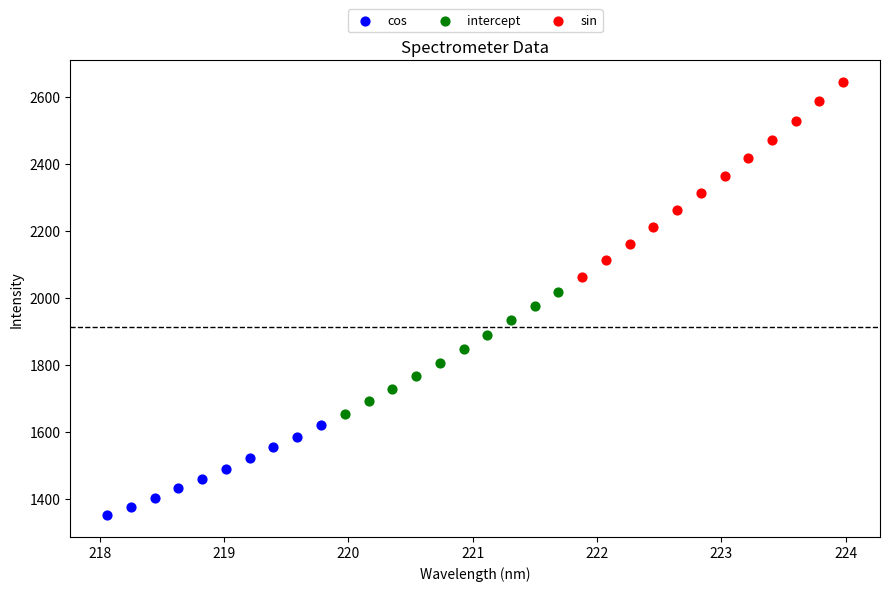

Which series contains the lowest Y value?

cos